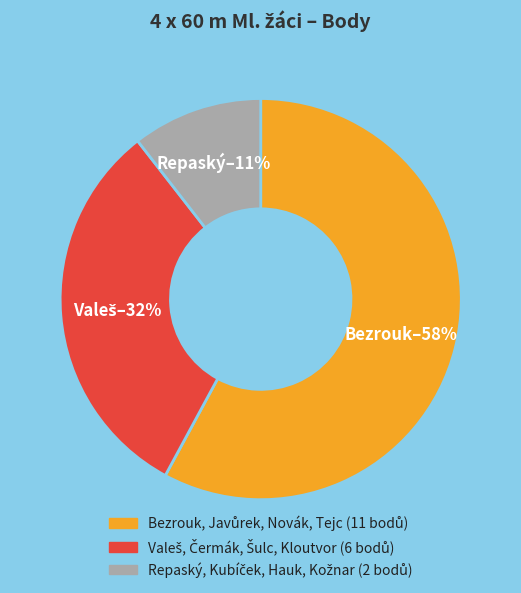

To the nearest percent, what is the difference between the largest and smallest slice percentages?

47%